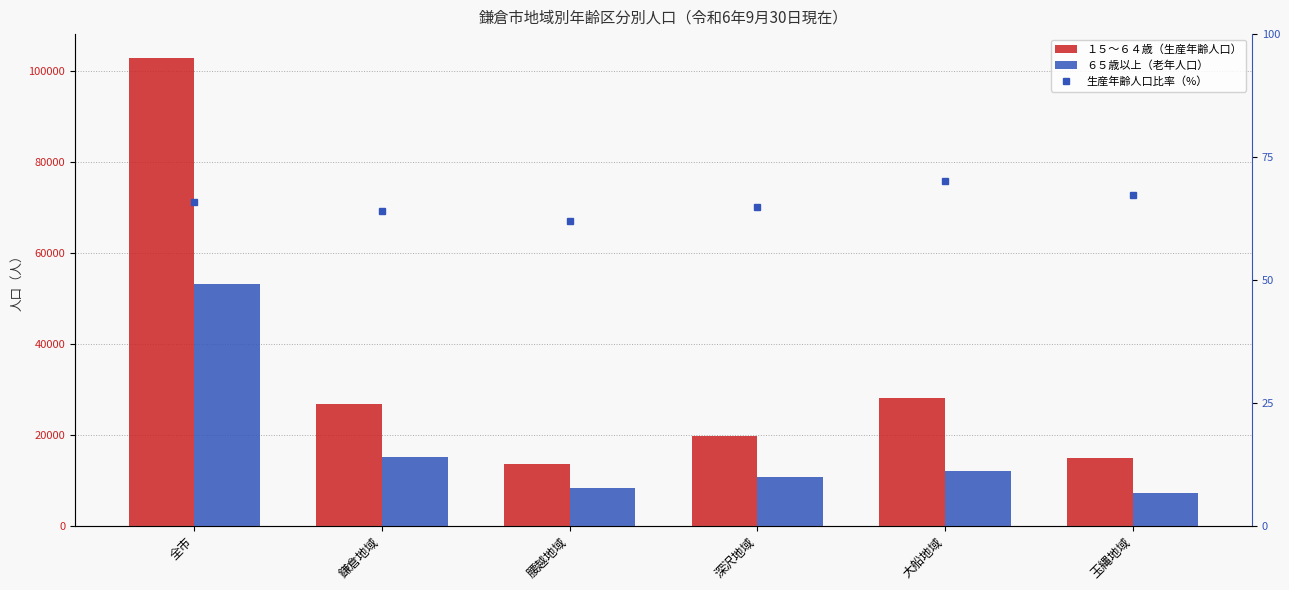

Reading left to right, transcribe all the data shown in this chart.

１５～６４歳（生産年齢人口）: 全市=102898.0	鎌倉地域=26782.0	腰越地域=13502.0	深沢地域=19740.0	大船地域=28041.0	玉縄地域=14833.0
６５歳以上（老年人口）: 全市=53202.0	鎌倉地域=15056.0	腰越地域=8274.0	深沢地域=10662.0	大船地域=11991.0	玉縄地域=7219.0
生産年齢人口比率（%）: 全市=65.9	鎌倉地域=64.0	腰越地域=62.0	深沢地域=64.9	大船地域=70.0	玉縄地域=67.3